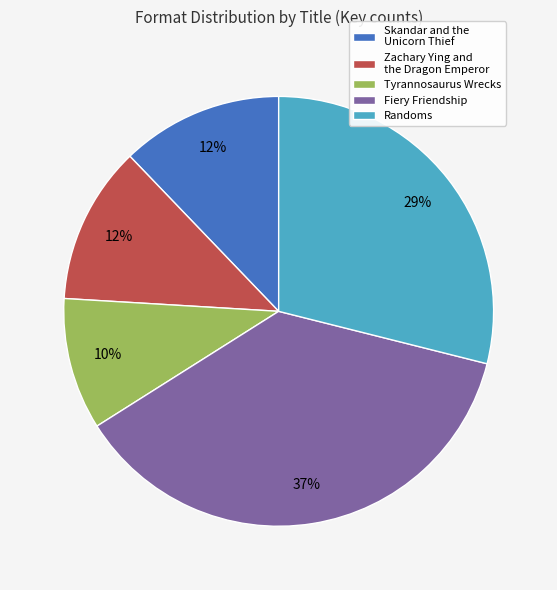

To the nearest percent, what is the average slice percentage?

20%